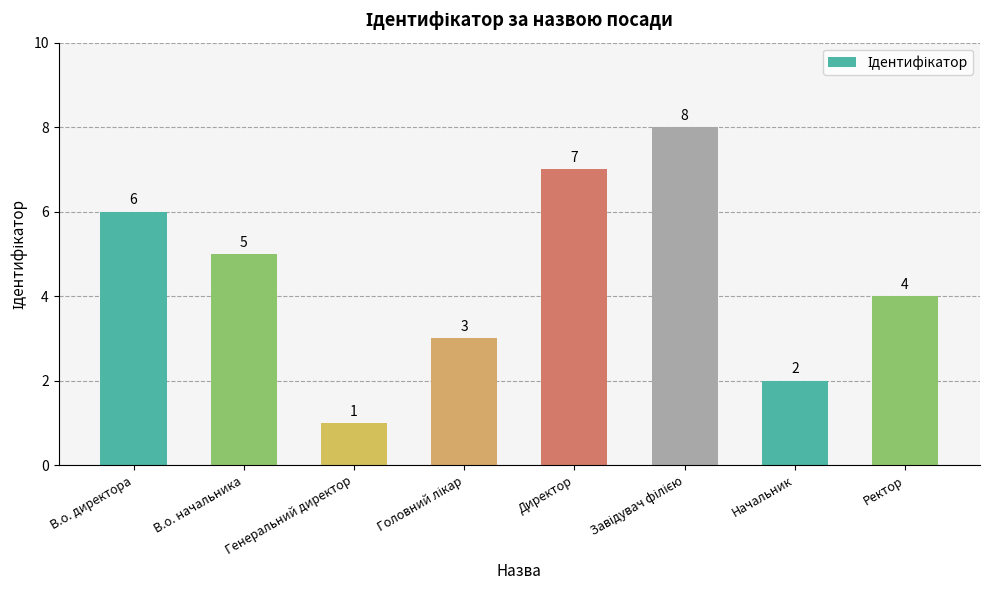

Count the values in the range 3 to 7.

5